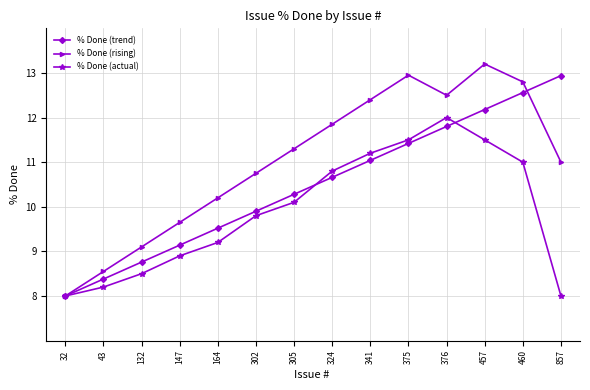

Where is the first local minimum for % Done (rising)?

376